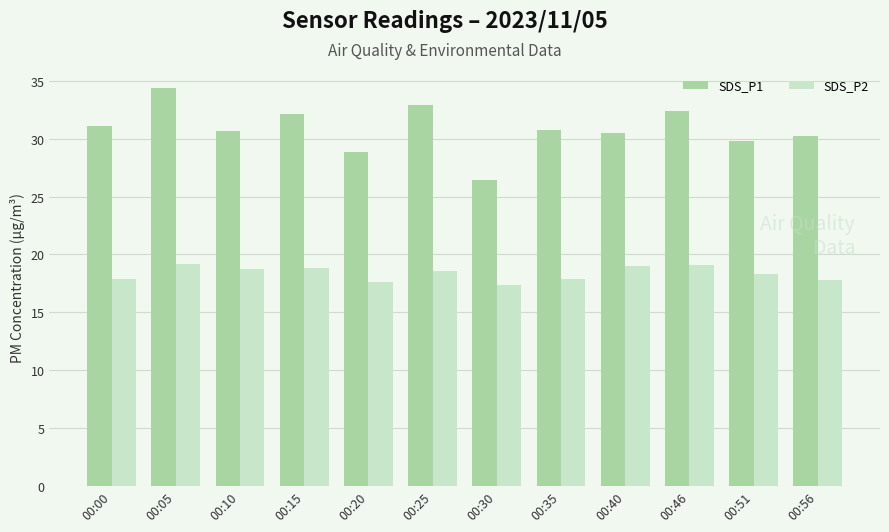

Rank the series at 00:25 from lowest to highest value.

SDS_P2, SDS_P1